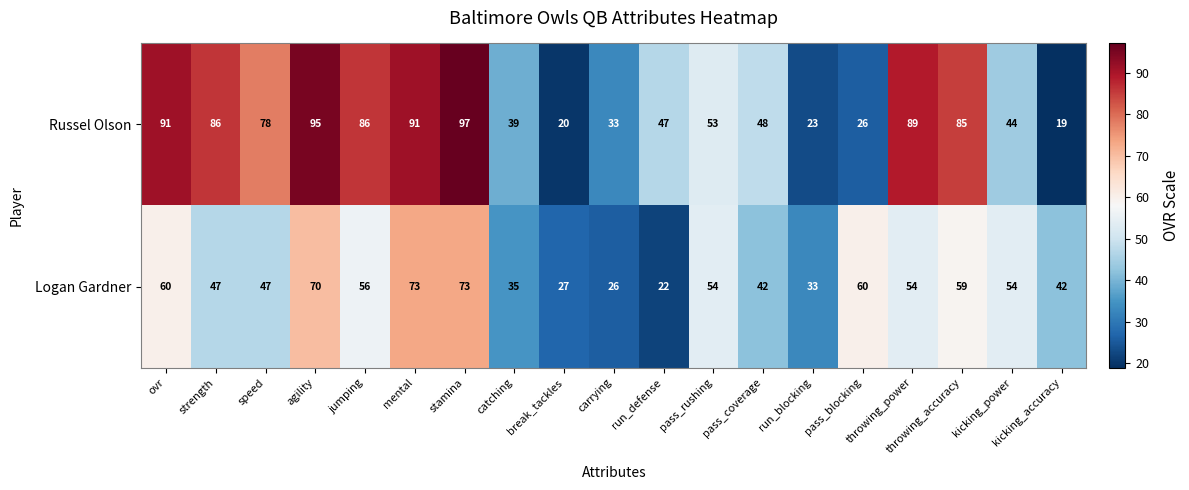

Read the Russel Olson value at jumping.

86